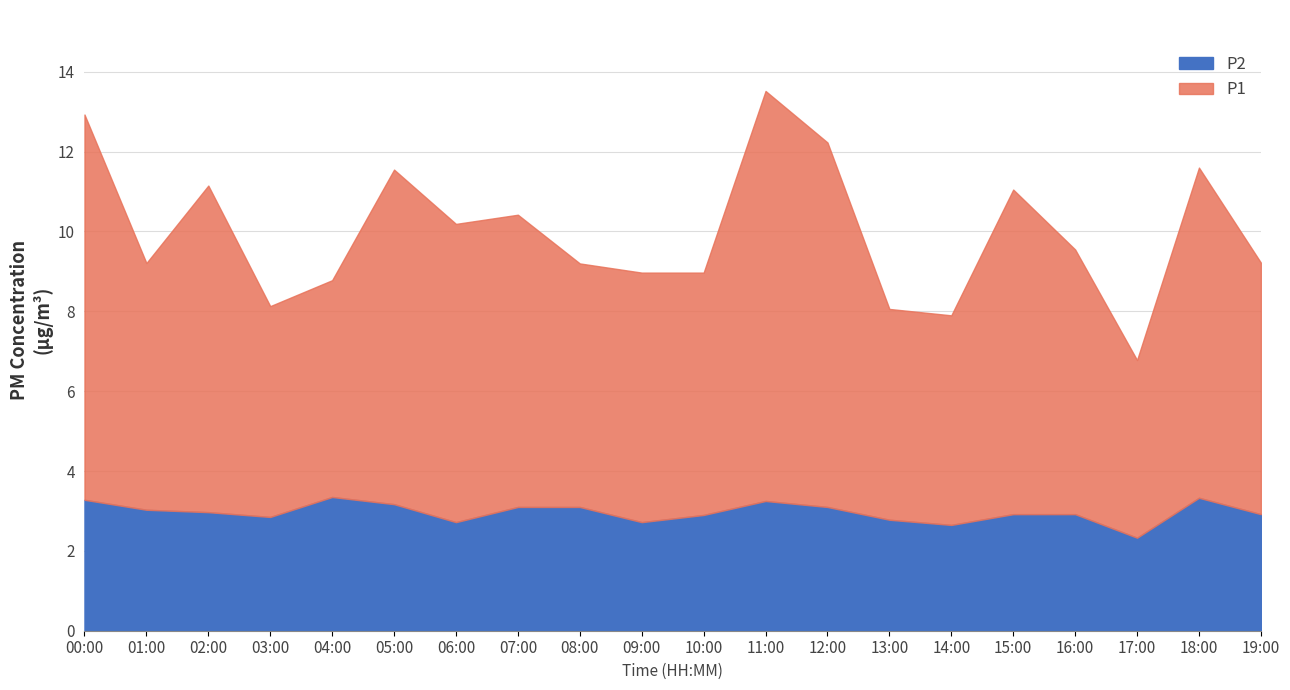

What position from the right is 10:00?

10